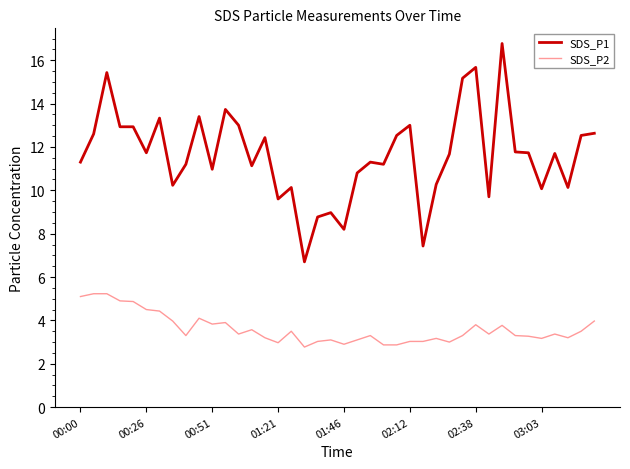

Which series has the largest total across all categories?

SDS_P1